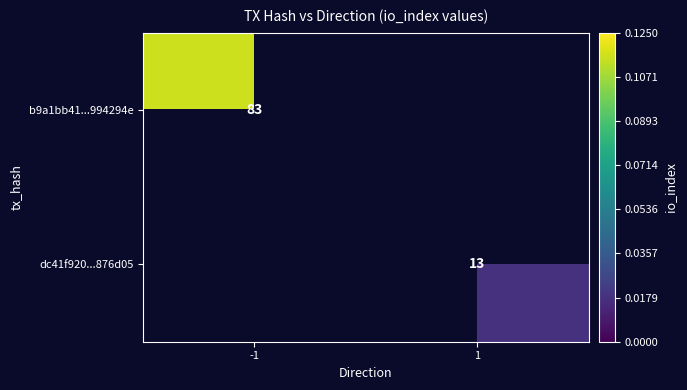

The dc41f920...876d05 series shows 13 at 1. True or false?

True